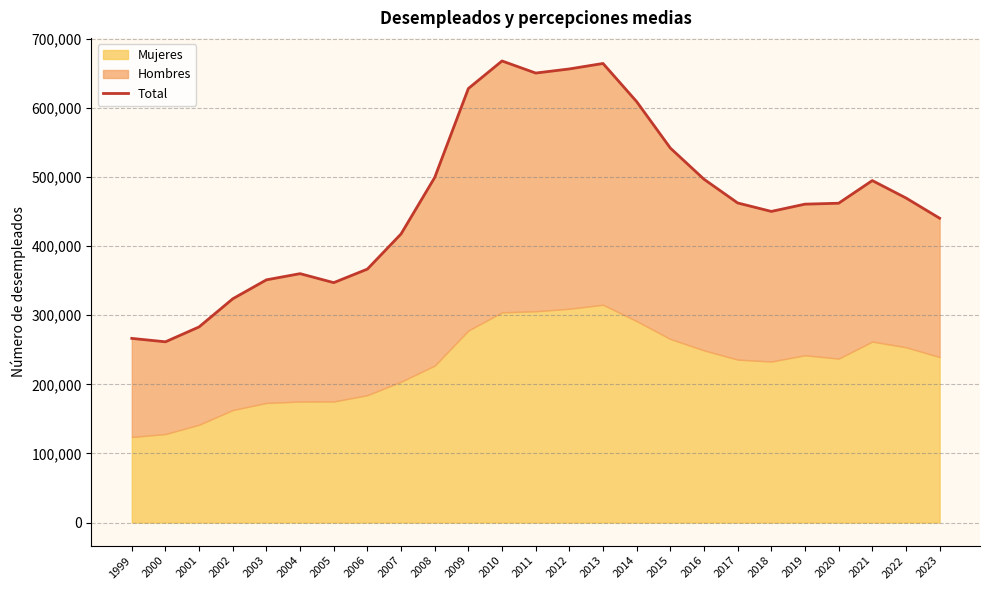

Which has a higher value, 1999 or 2016?

2016